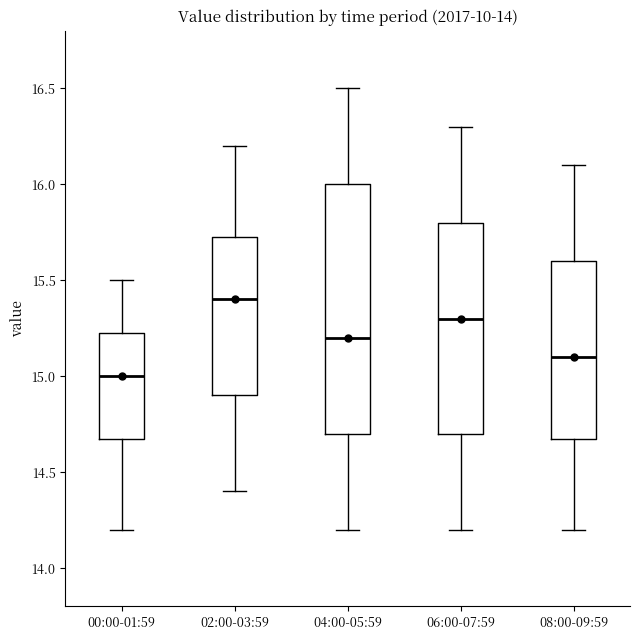

Which box is the tallest, from its lower edge to its upper edge?

04:00-05:59